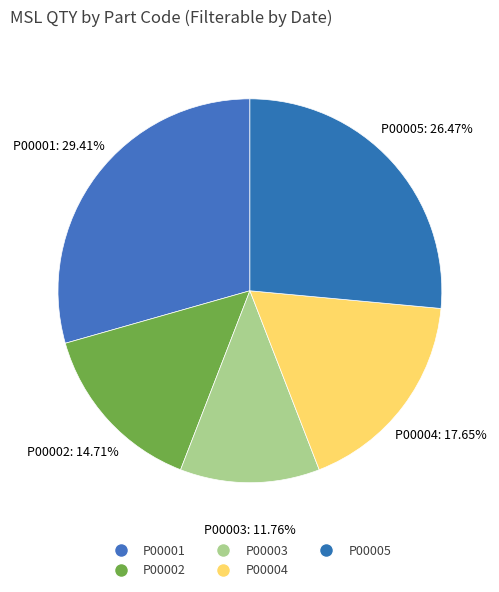

To the nearest percent, what is the difference between the P00001 and P00005 slice percentages?

3%